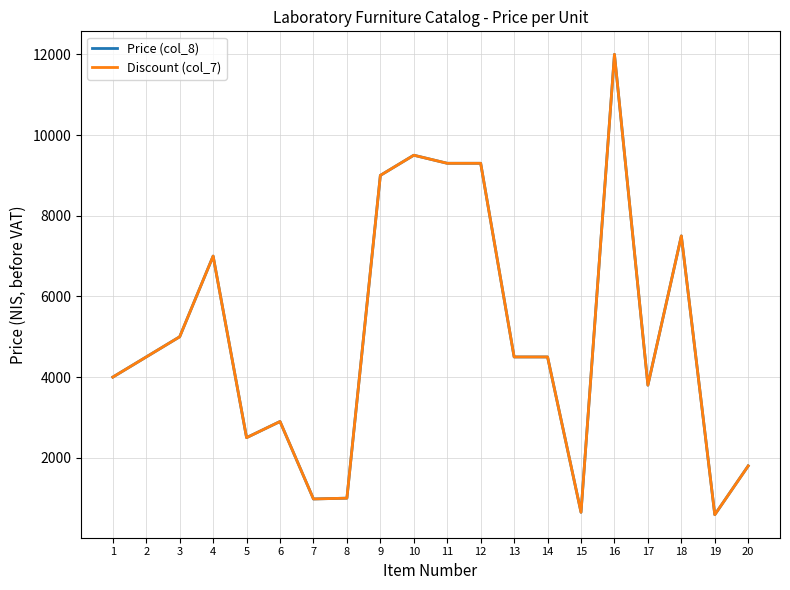

Does the chart display data point markers on the line(s)?

No